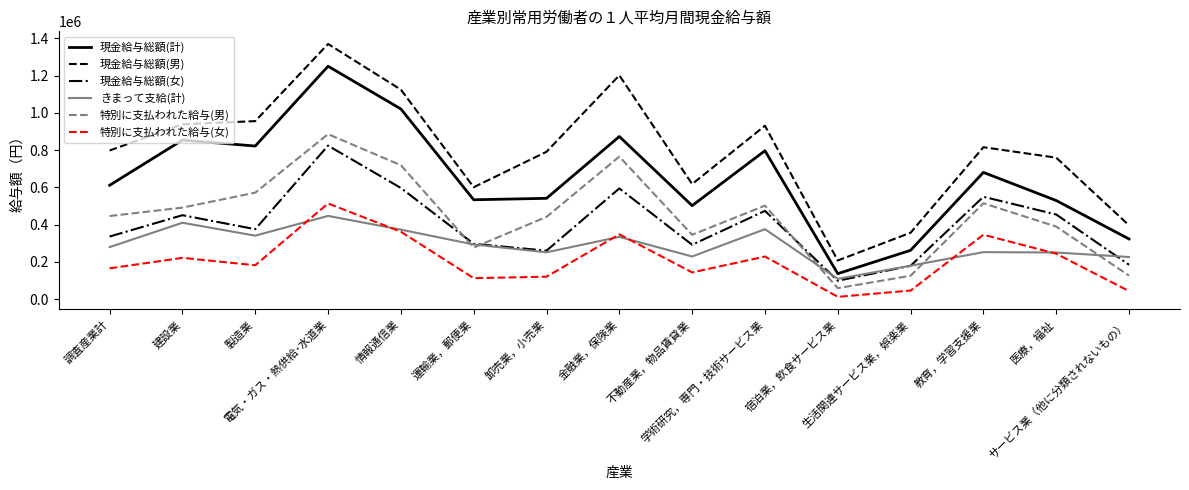

What is the total value across all series at 運輸業，郵便業?

2111333